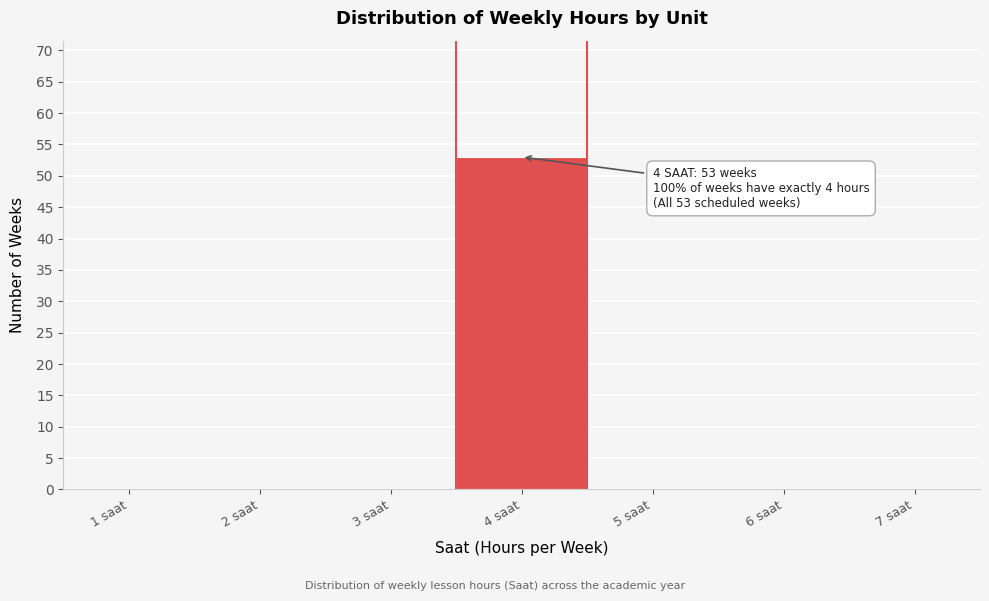

Reading left to right, extract all data points from this chart.

1 saat=0	2 saat=0	3 saat=0	4 saat=53	5 saat=0	6 saat=0	7 saat=0